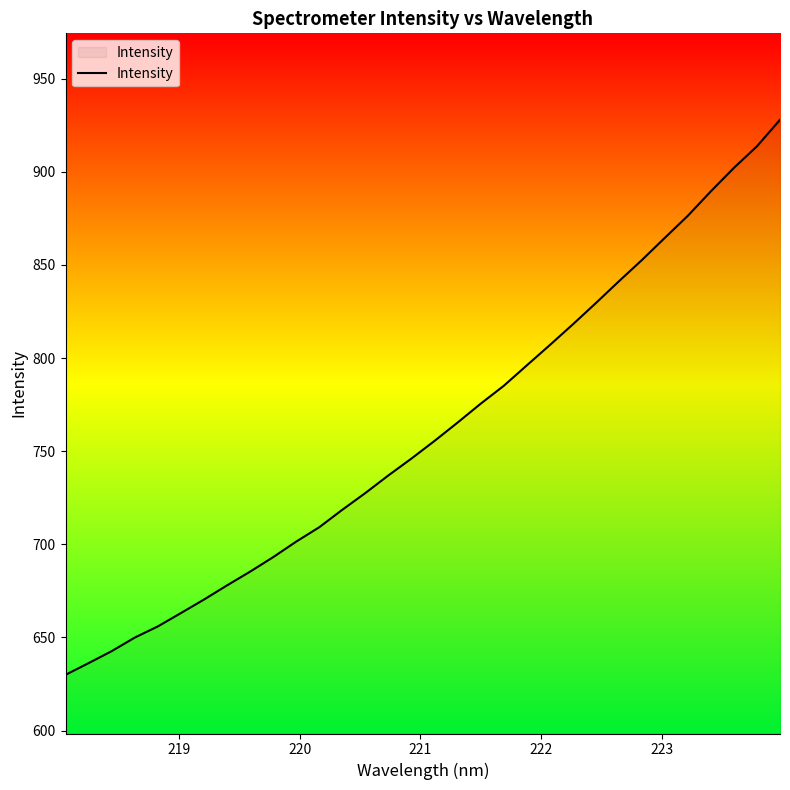

What is the smallest value displayed?

630.0